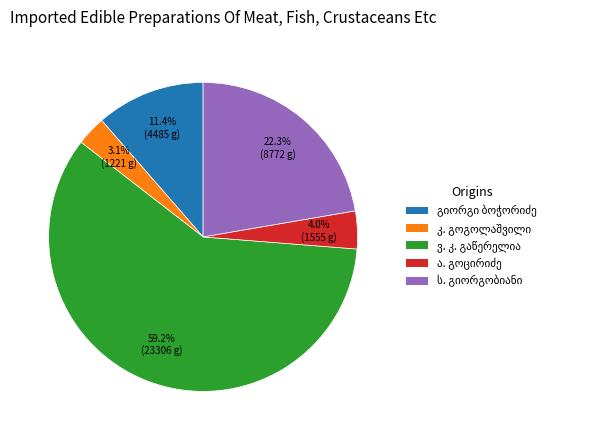

Is there any slice that represents more than half of the pie?

Yes